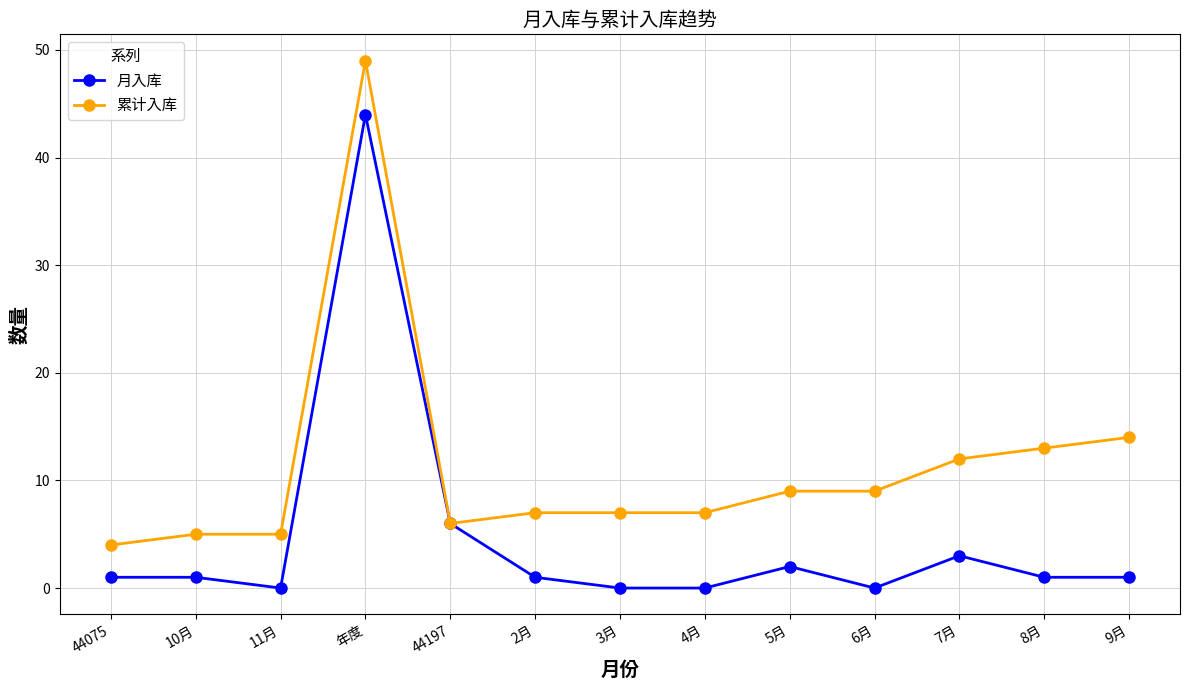

Is the value of 月入库 at 3月 greater than the value of 累计入库 at 11月?

No